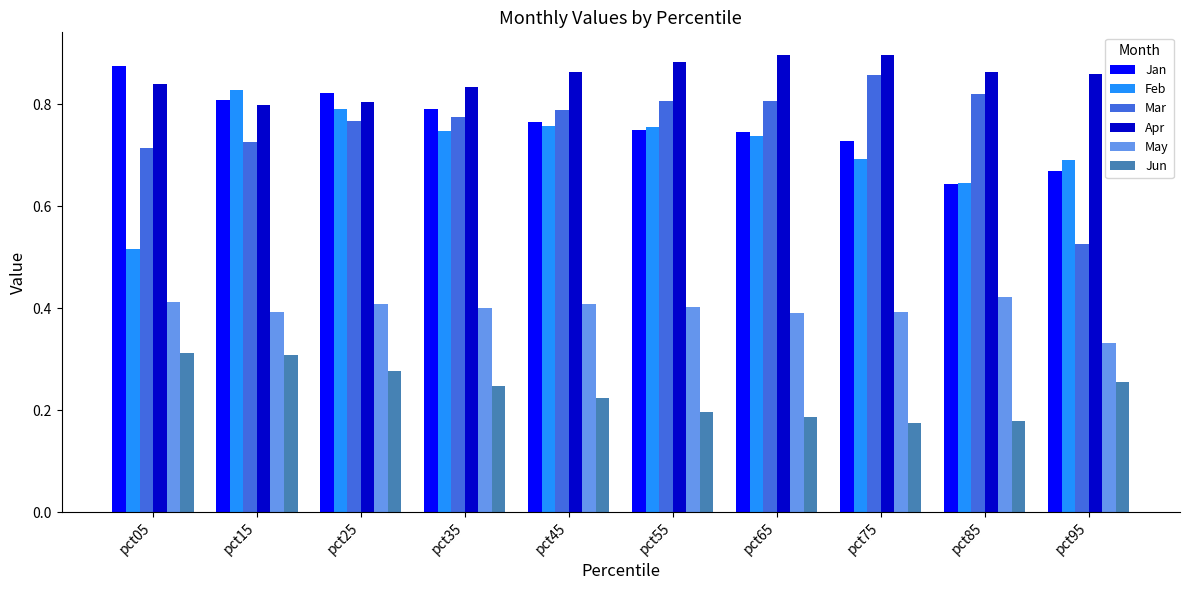

The value of Mar at pct55 is 0.8. True or false?

True